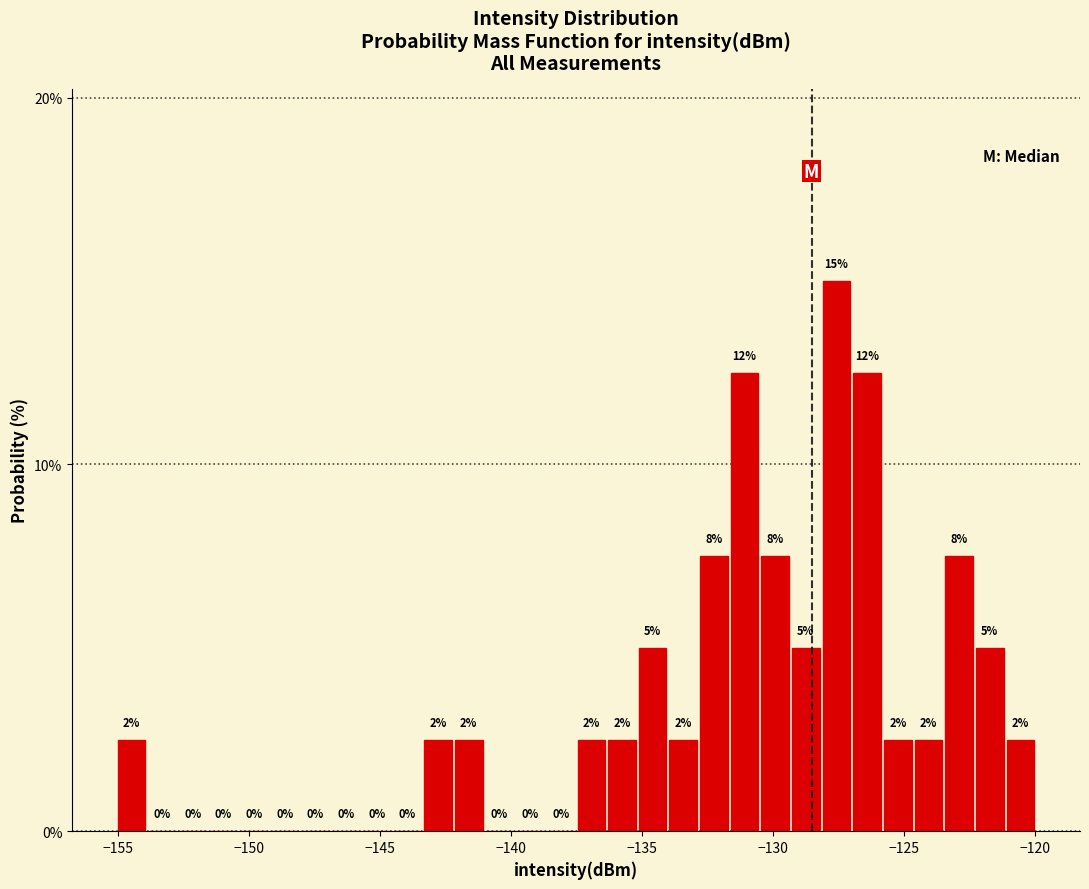

Around what value on the x-axis is the tallest bar? Give the approximate position of its centre, as read against the axis.

-127.5